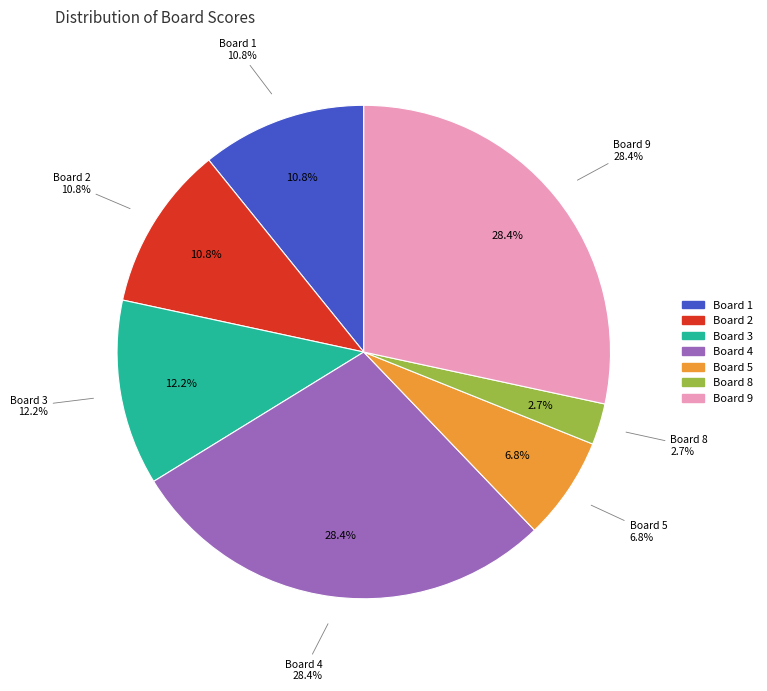

Approximately how many times larger is the value at 9 compared to 3?

2.3